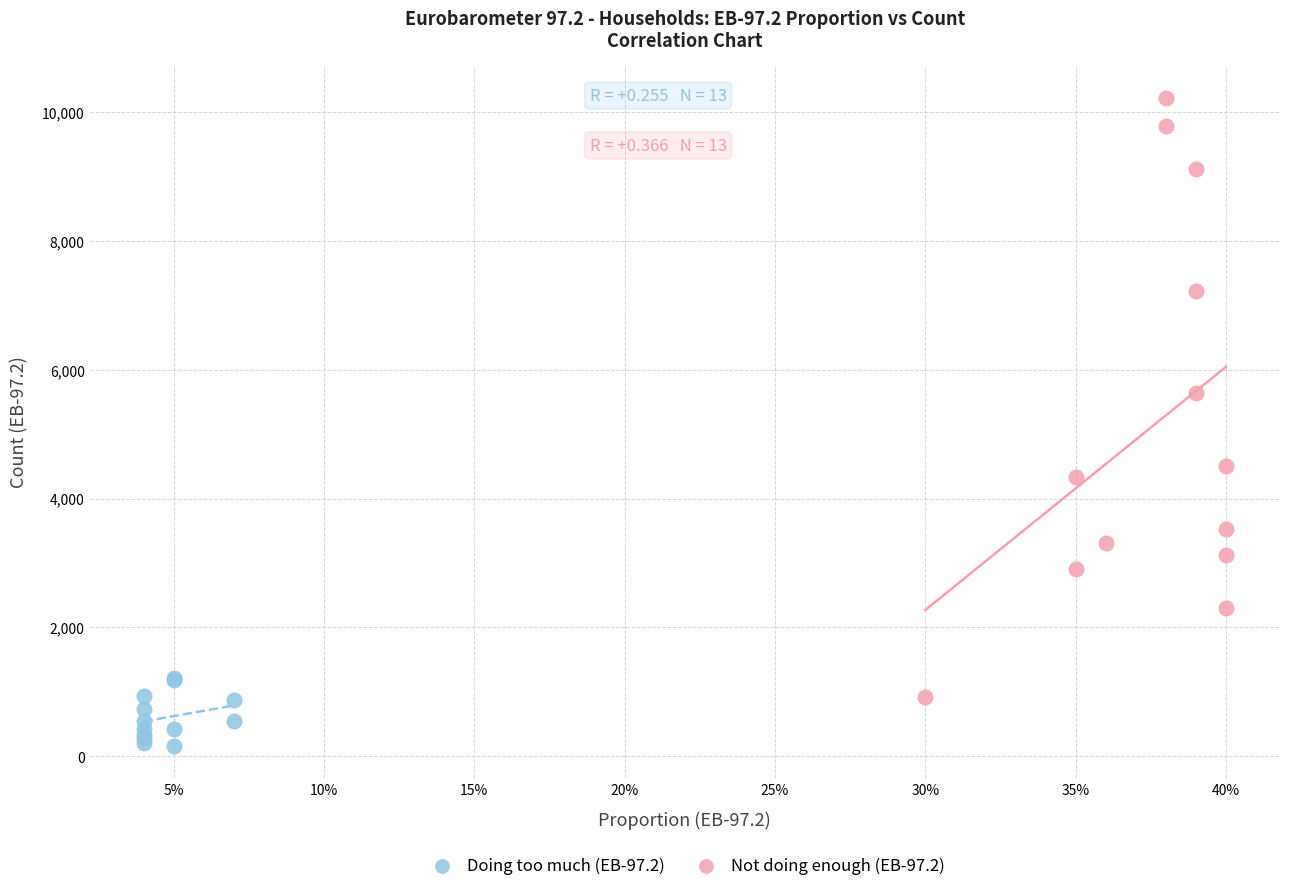

Which series reaches the minimum Y coordinate?

Doing too much (EB-97.2)